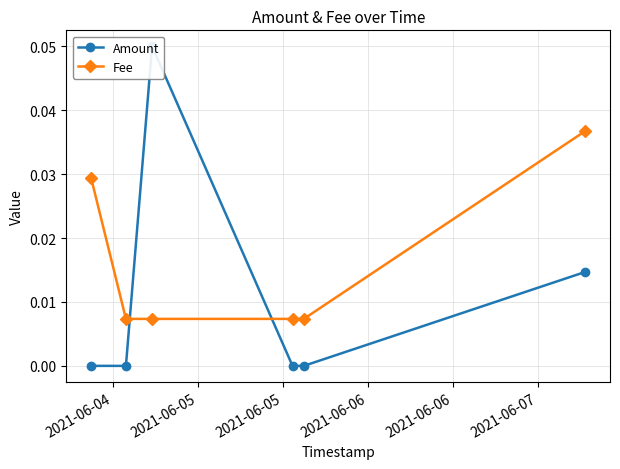

True or false: Fee has more than 1 points higher than both neighbors.

False